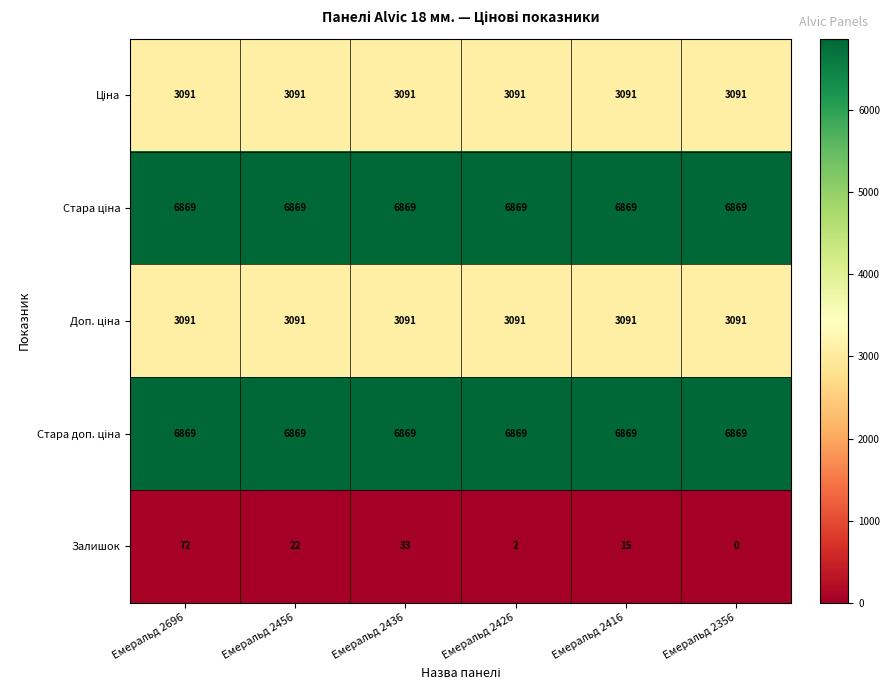

At which category does the chart reach its minimum across all series?

Емеральд 2356